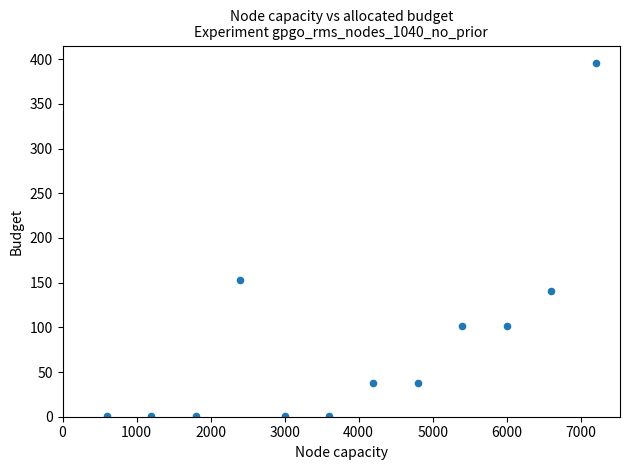

What Y value in the scatter plot is closest to 198?

152.6